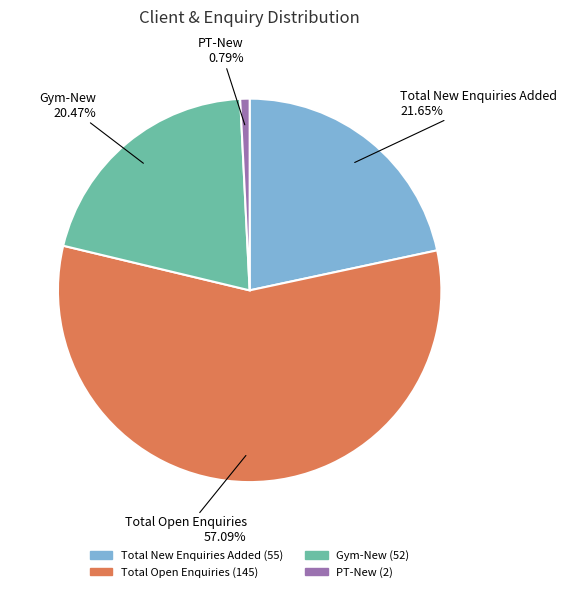

Which has a higher value, Total Open Enquiries or PT-New?

Total Open Enquiries